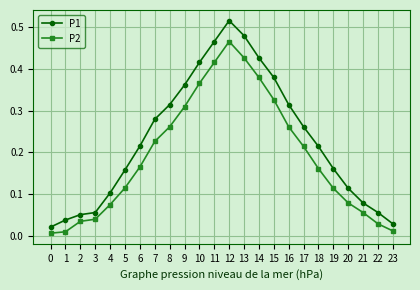

True or false: P1 and P2 cross at least once.

False